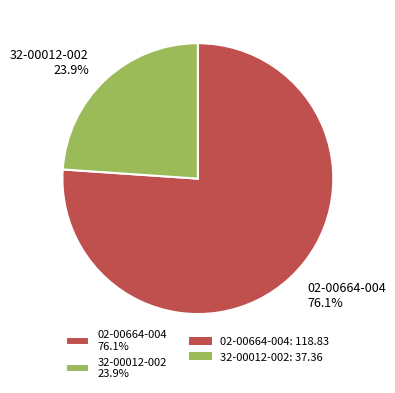

Combined, do 02-00664-004 and 32-00012-002 account for over 50%?

Yes